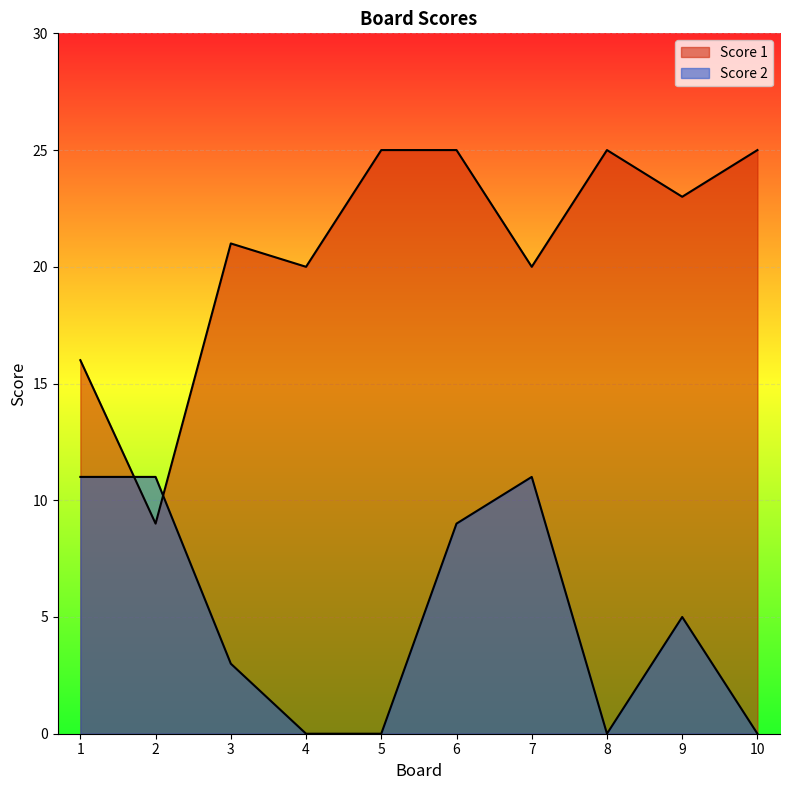

How many lines are shown in the chart?

2